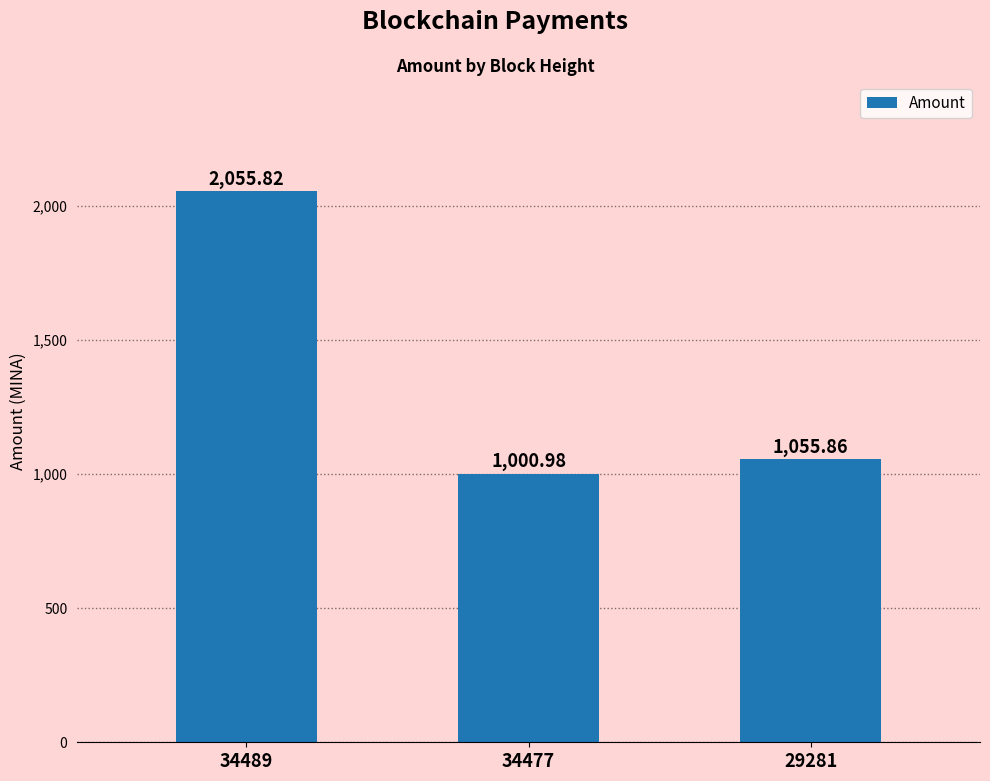

Rank the categories by value from highest to lowest.

34489, 29281, 34477